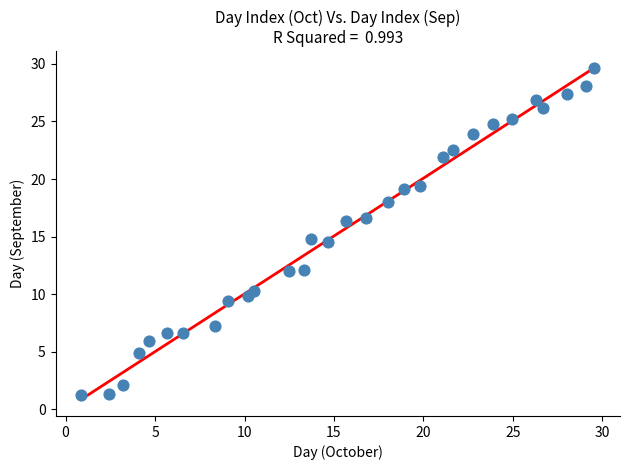

What is the range of X values (max minus min)?

28.7